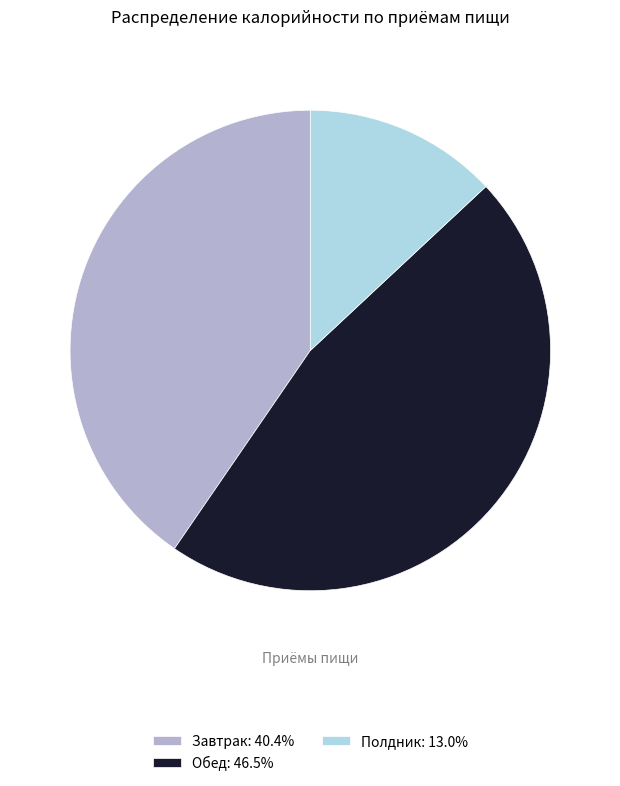

Is Обед: 46.5% the majority of the pie?

No